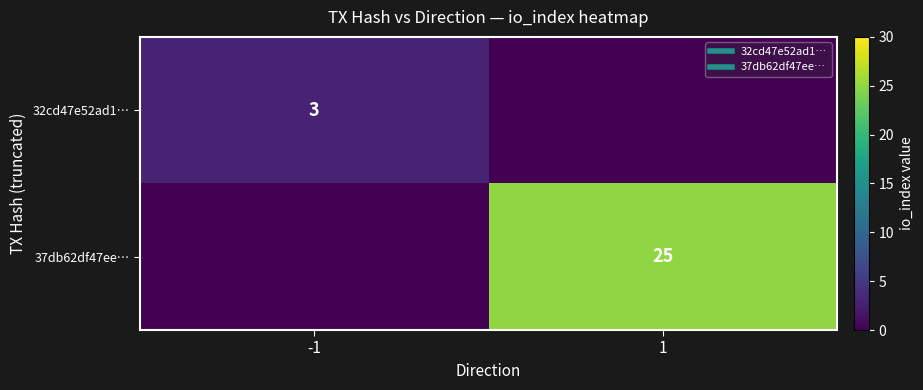

Where is 37db62df47ee… nearest to the value 12?

-1